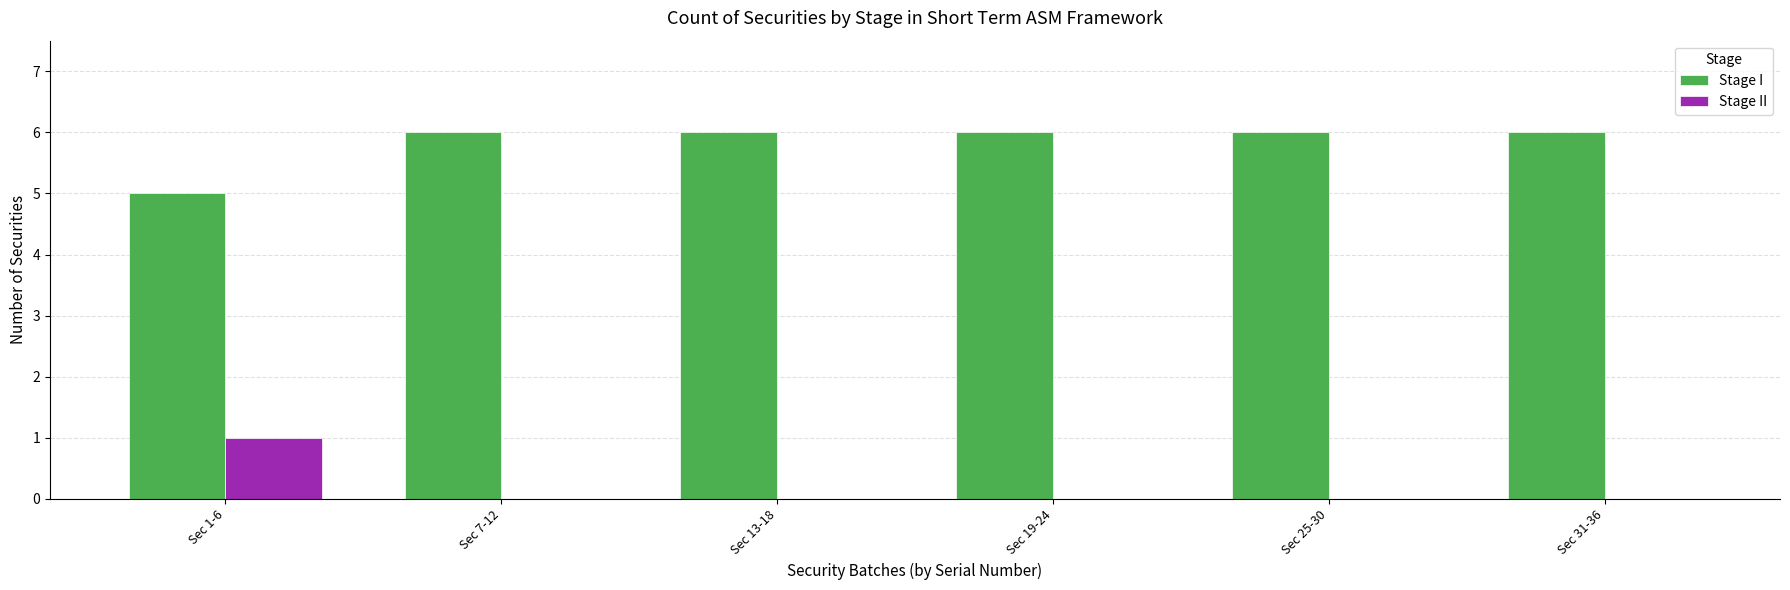

Is the value of Stage I at Sec 25-30 greater than the value of Stage II at Sec 31-36?

Yes